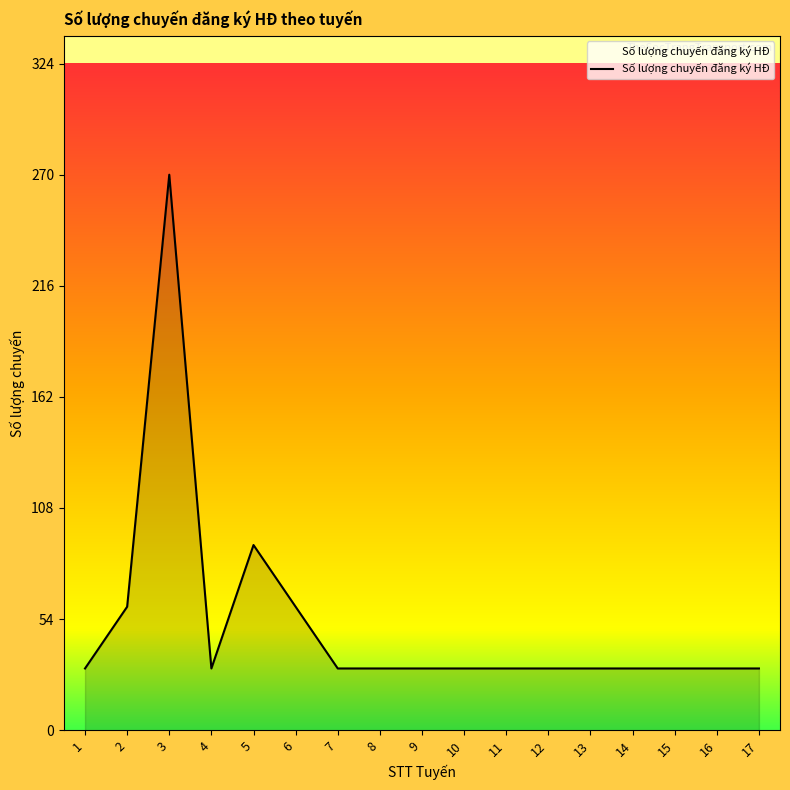

What is the average value?

51